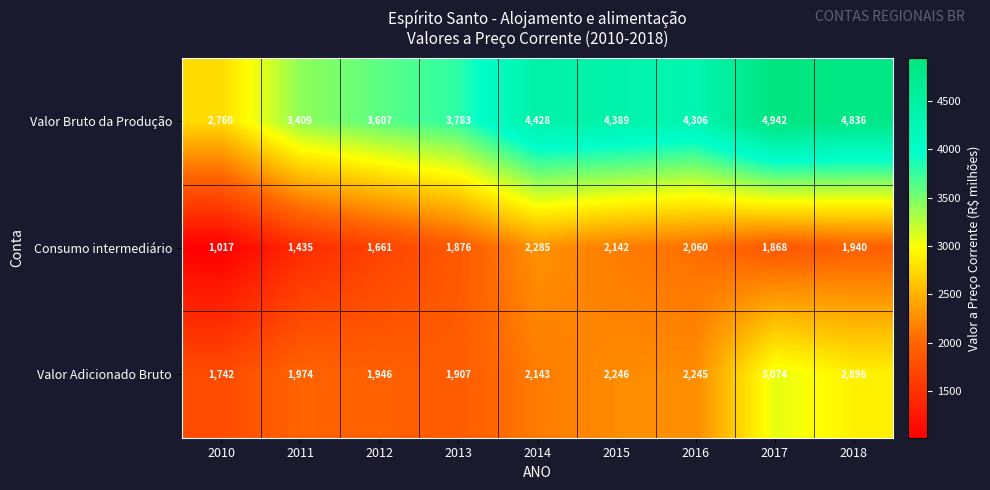

What is the average value of the Valor Adicionado Bruto series?

2241